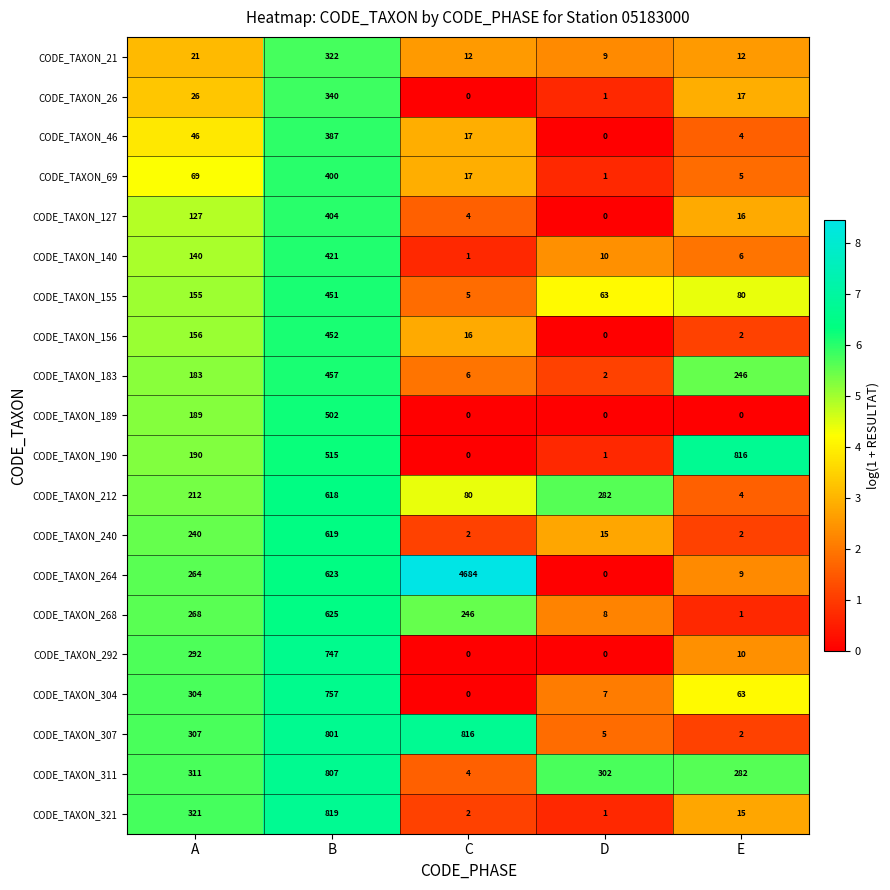

What is the spread (max minus min) of values at B?

497